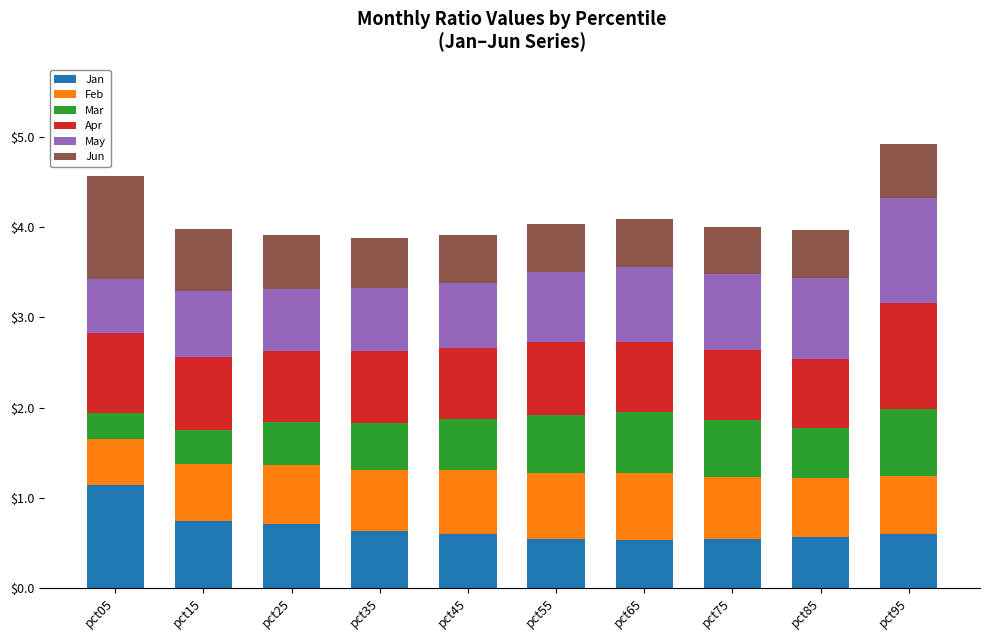

What is the total value across all series at pct85?

4.0